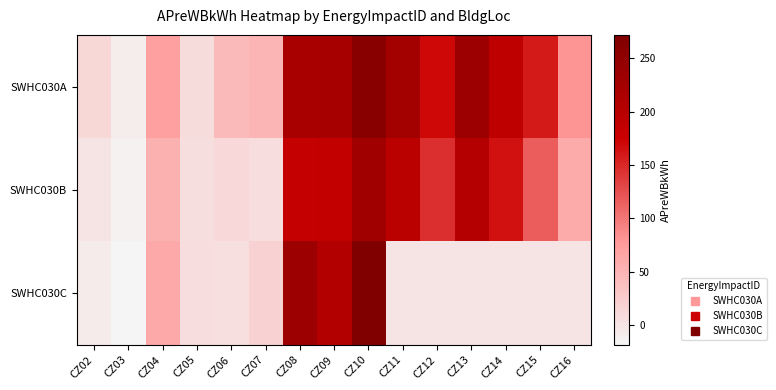

Rank the series by their average value, from lowest to highest.

SWHC030C, SWHC030B, SWHC030A